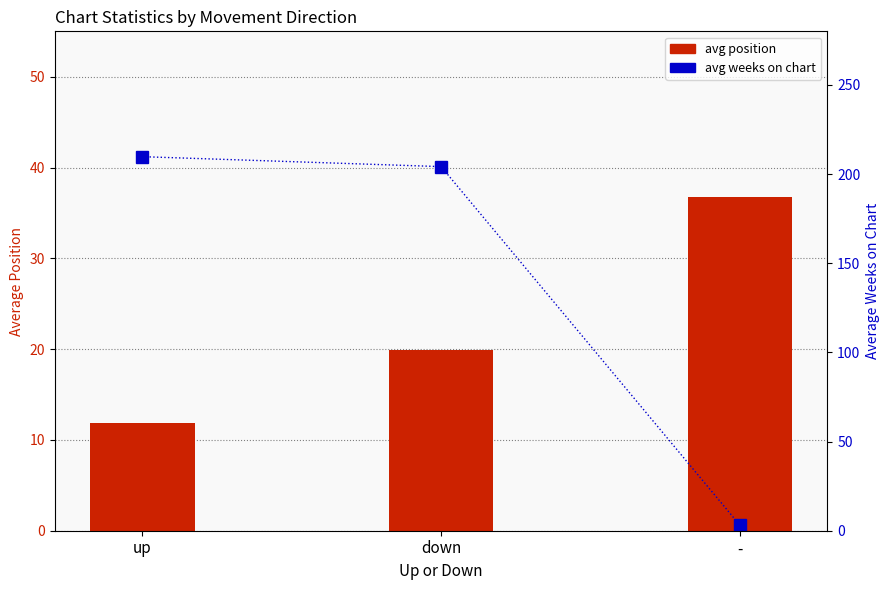

What is the highest value of the avg weeks on chart series?

209.7